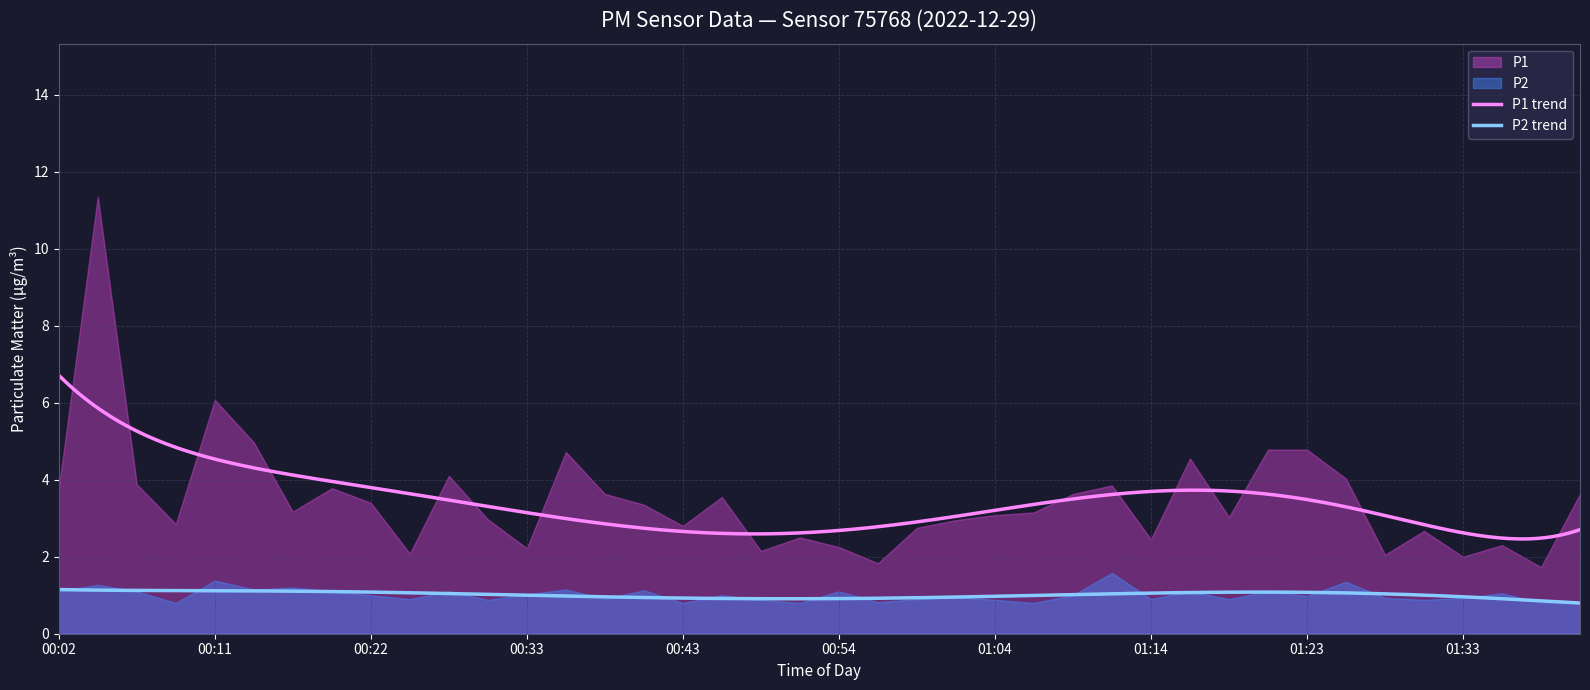

True or false: P1 trend and P2 trend cross at least once.

False